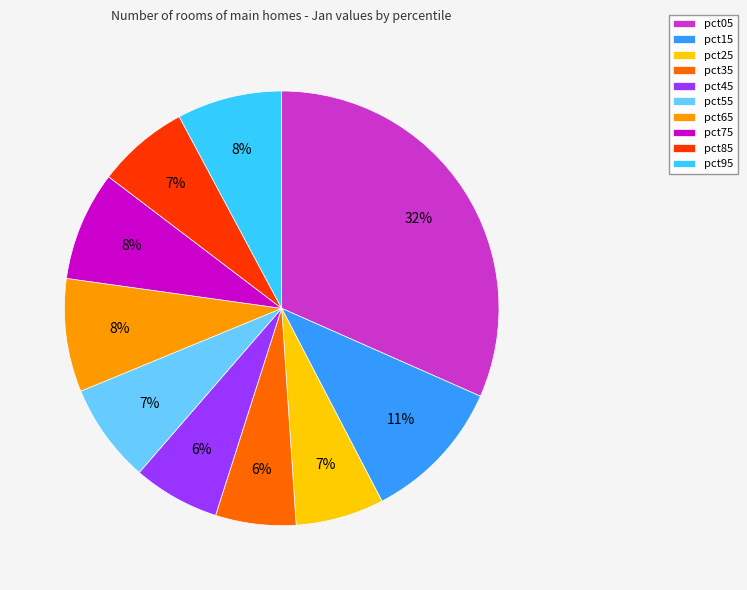

What is the largest slice in the pie chart?

pct05